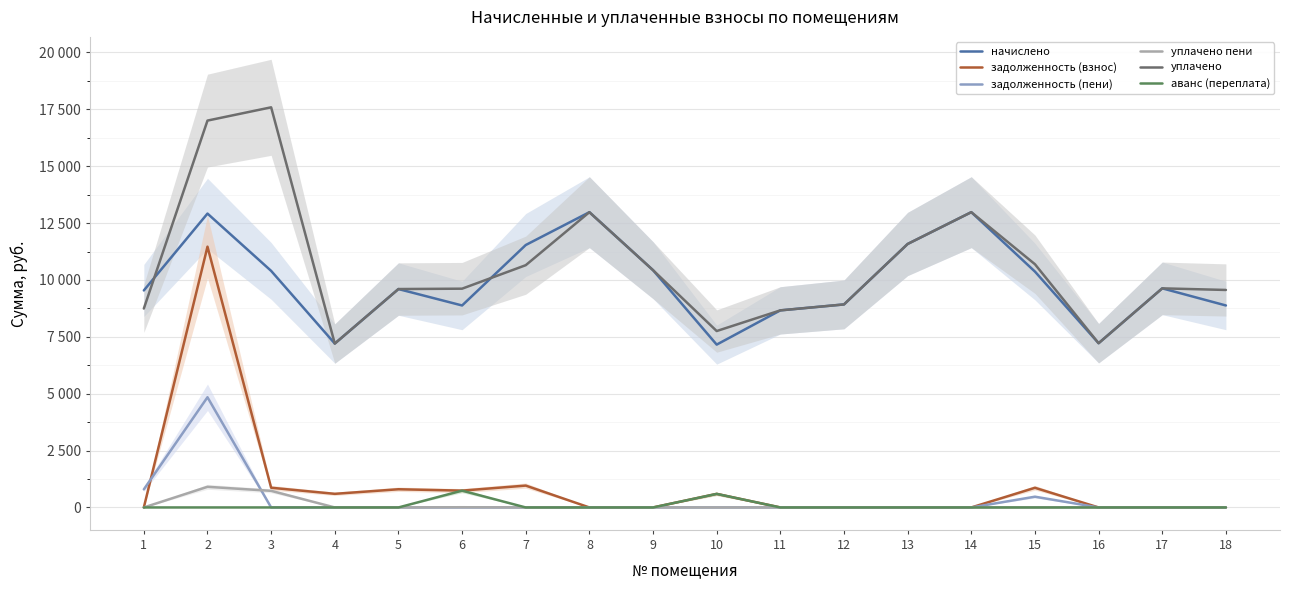

How many data points in уплачено are less than 9630?

9